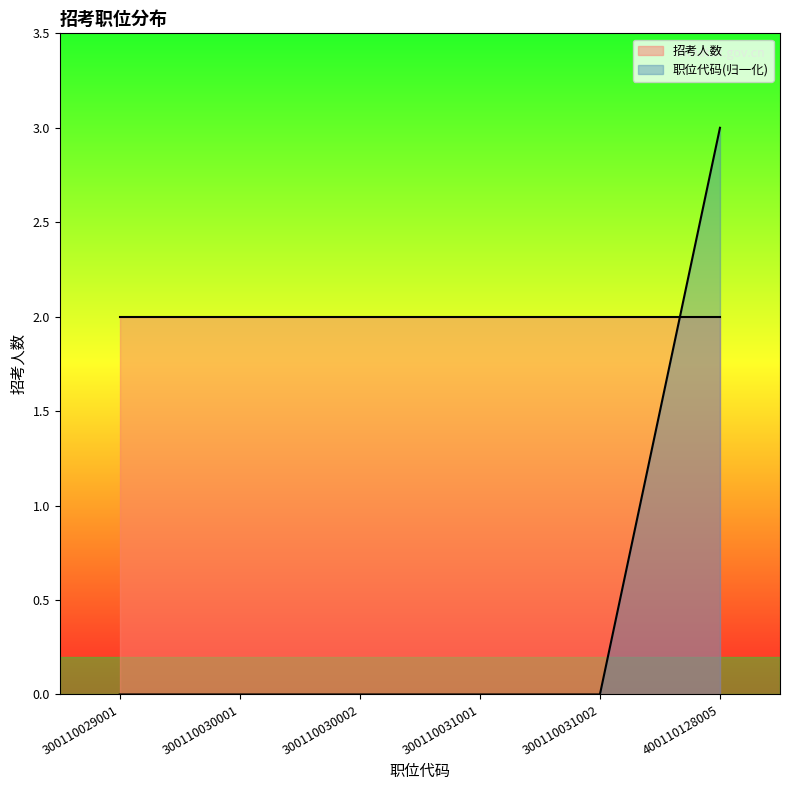

Which has a higher value, 300110030002 or 300110031001?

300110030002